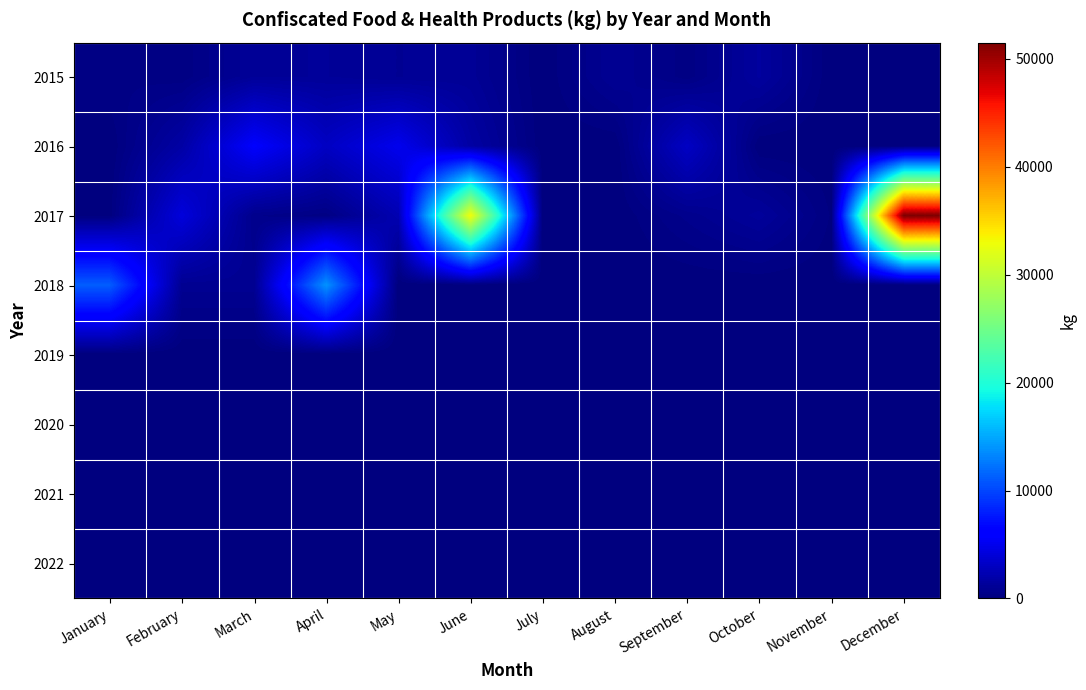

At how many categories does at least one series exceed 18258?

2